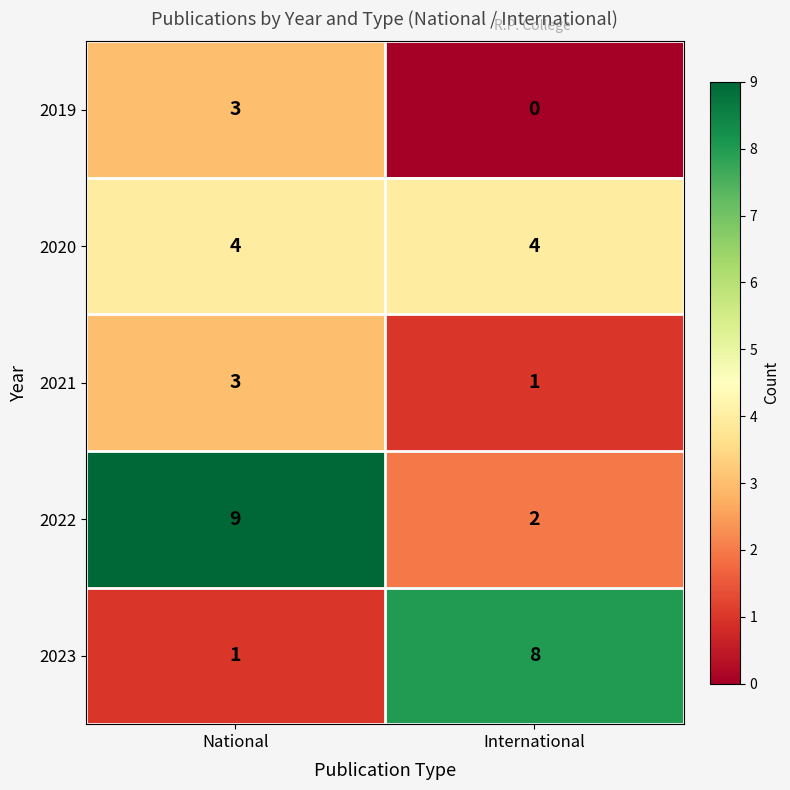

Is it true that 2022 equals 9 at National?

True